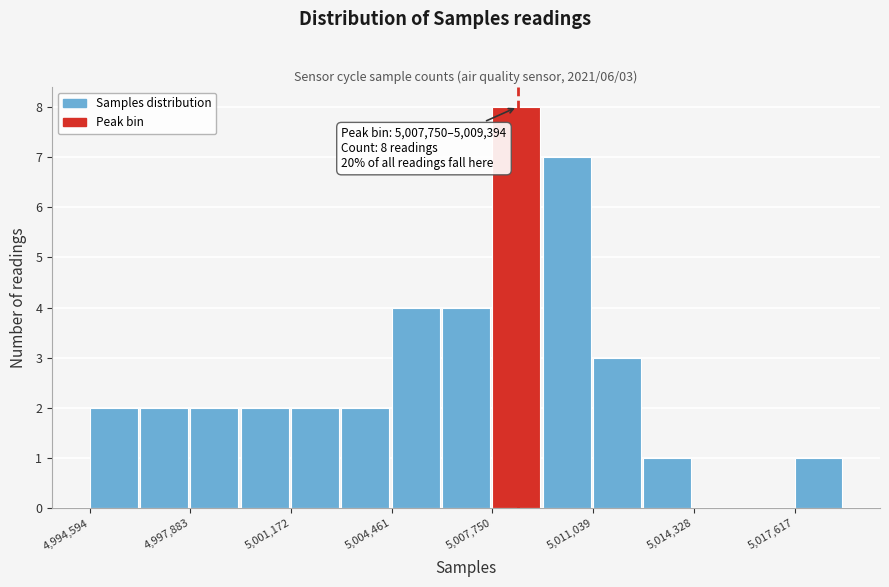

Around what value on the x-axis is the tallest bar? Give the approximate position of its centre, as read against the axis.

5008500